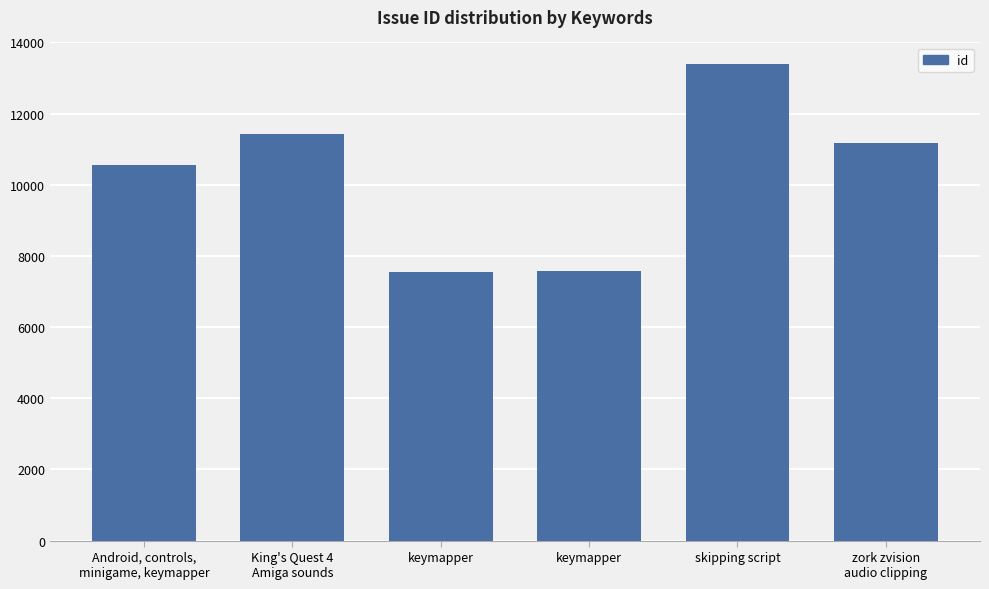

What is the change in value from King's Quest 4
Amiga sounds to skipping script?

+1961